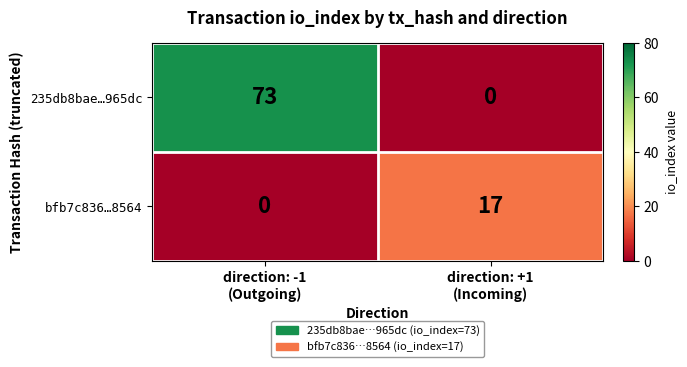

List the series in order of their peak value, highest first.

235db8bae…965dc, bfb7c836…8564